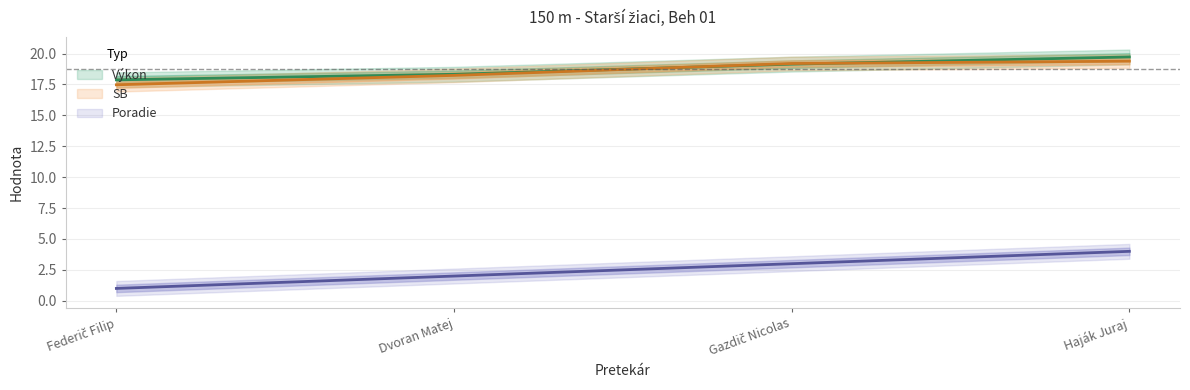

What is the lowest value of the SB series?

17.5